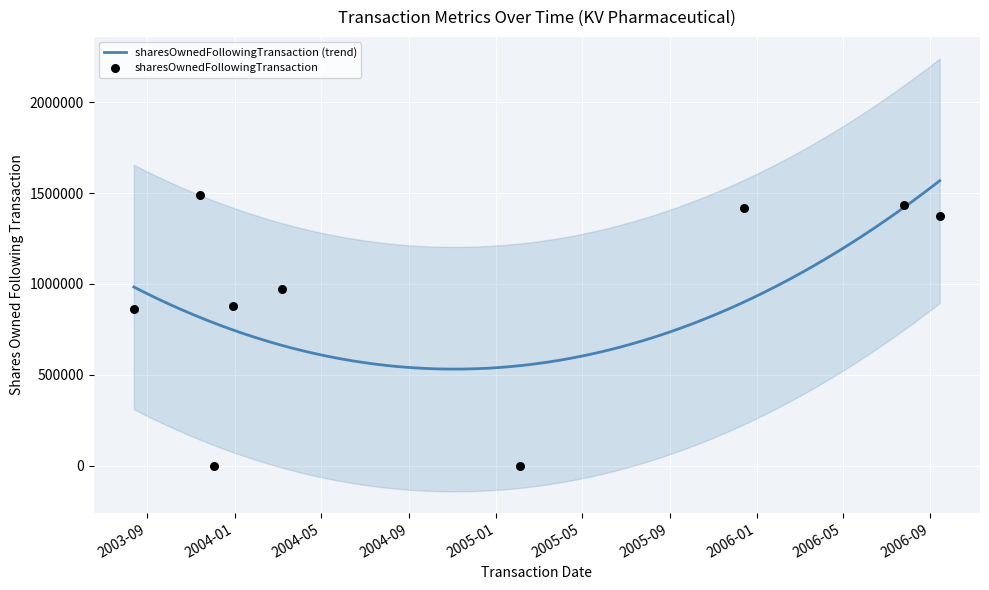

At how many categories does at least one series exceed 1261471?

5